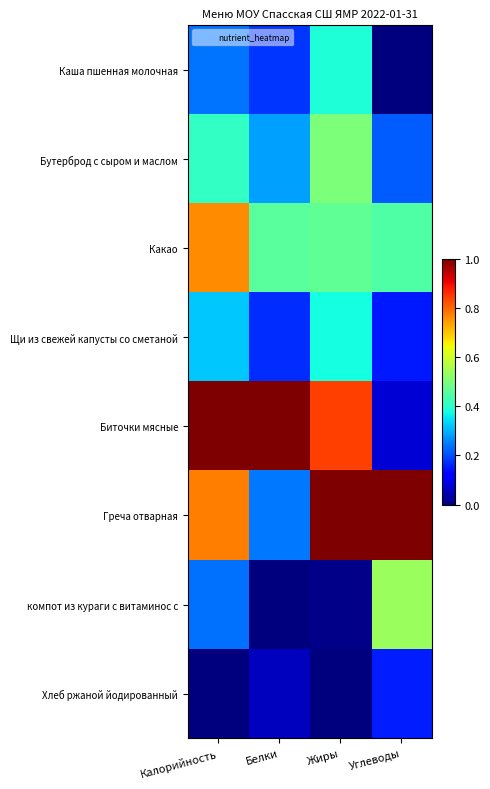

What is the maximum value shown in the chart?

1.0